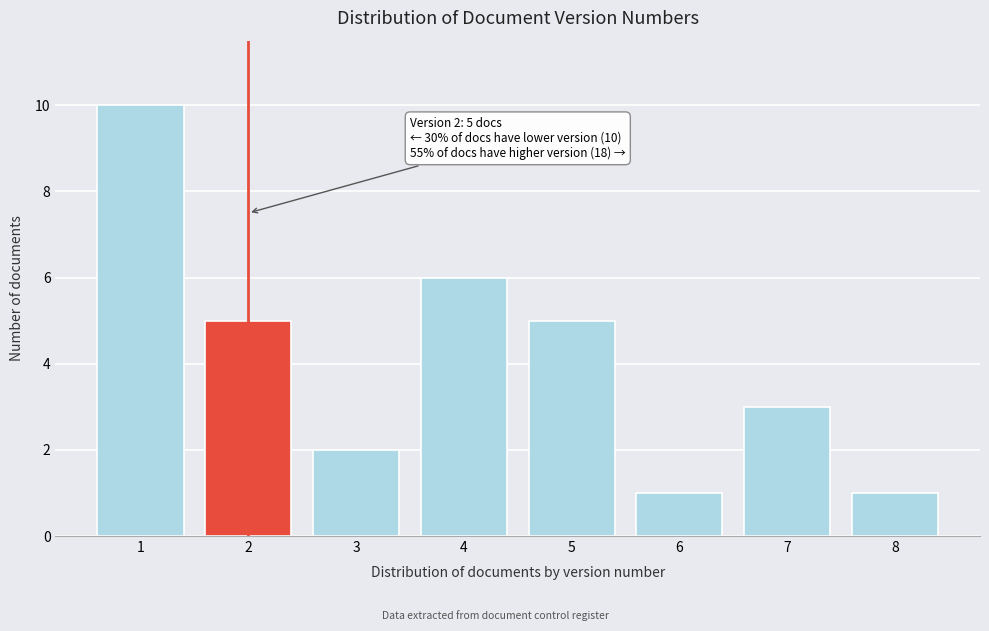

Reading right to left, transcribe all the data shown in this chart.

1	3	1	5	6	2	5	10